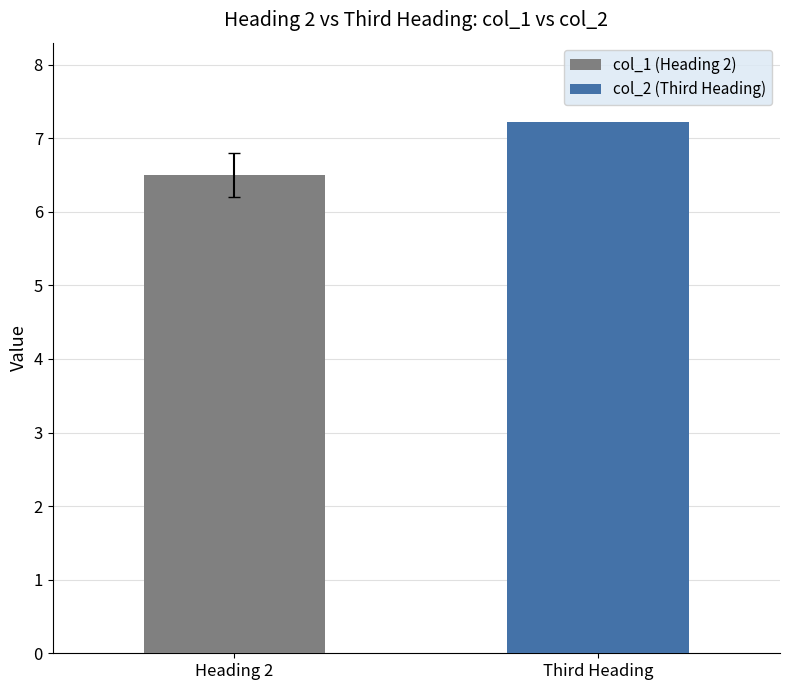

Are the bars horizontal?

No